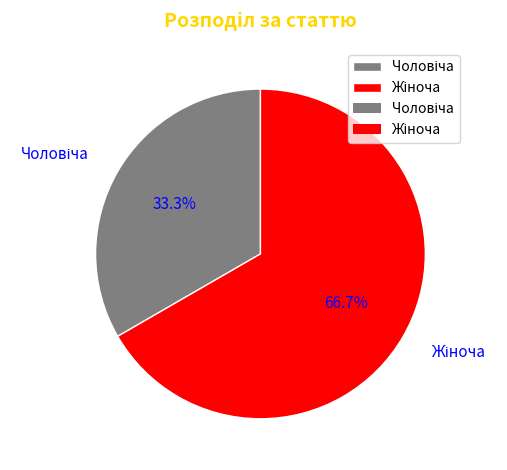

Is there any slice that represents more than half of the pie?

Yes